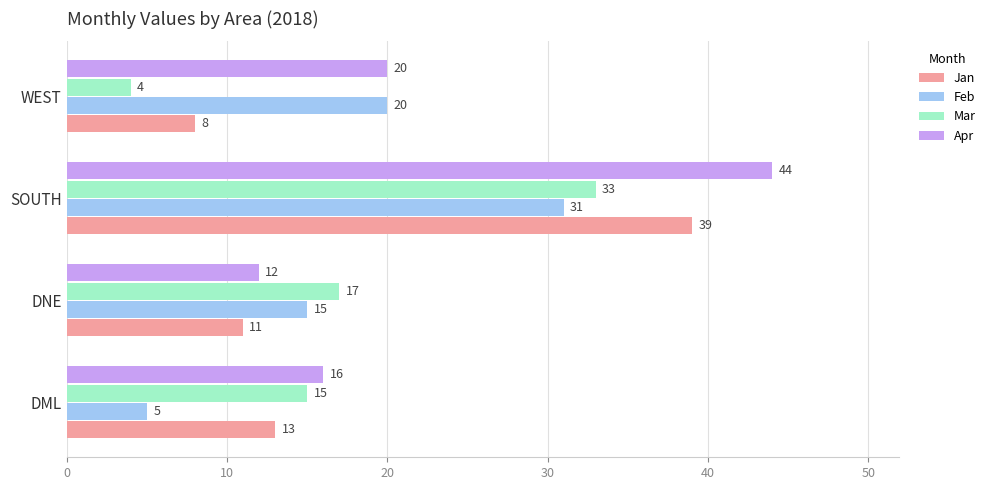

How many Feb values are between 15 and 31?

3